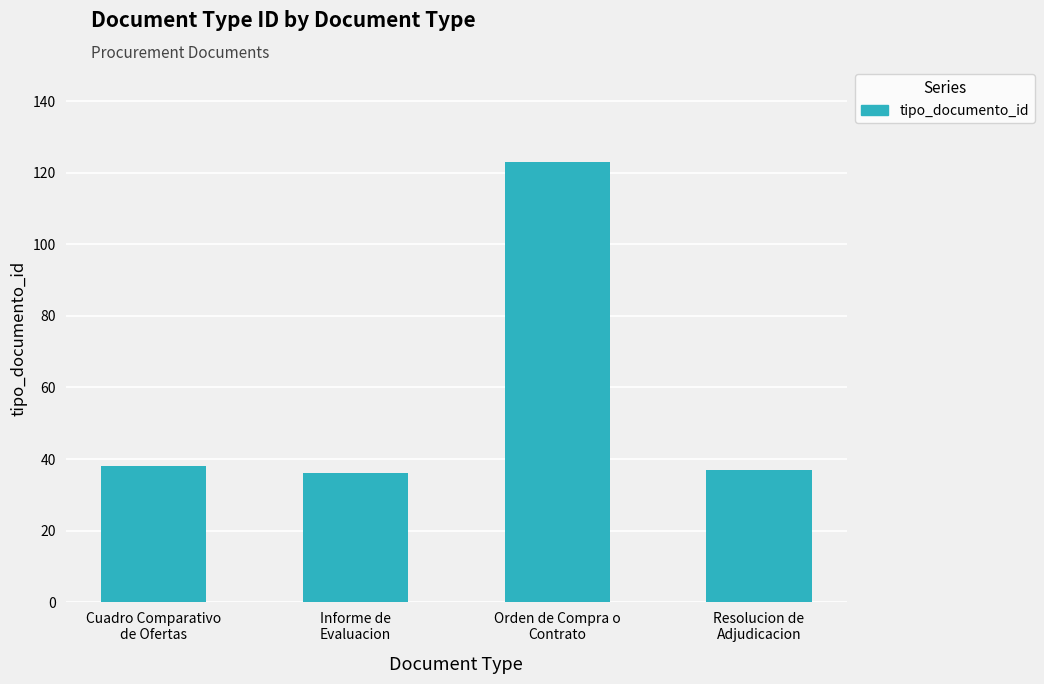

Are the bars grouped side by side (vs. stacked)?

No